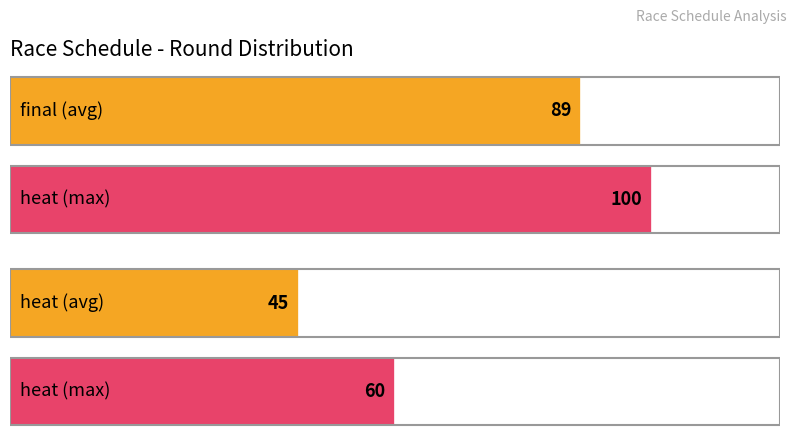

What position from the right is final?

1